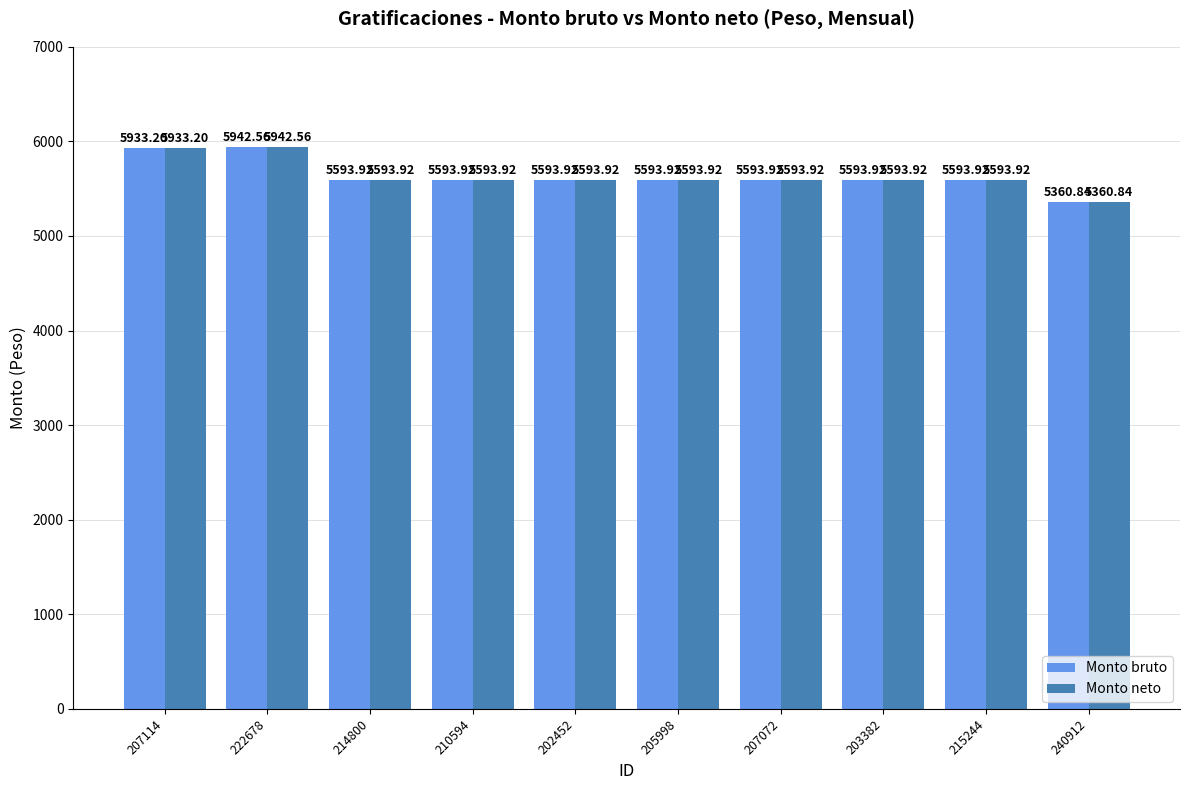

The value of Monto bruto at 207114 is 5933.2. True or false?

True